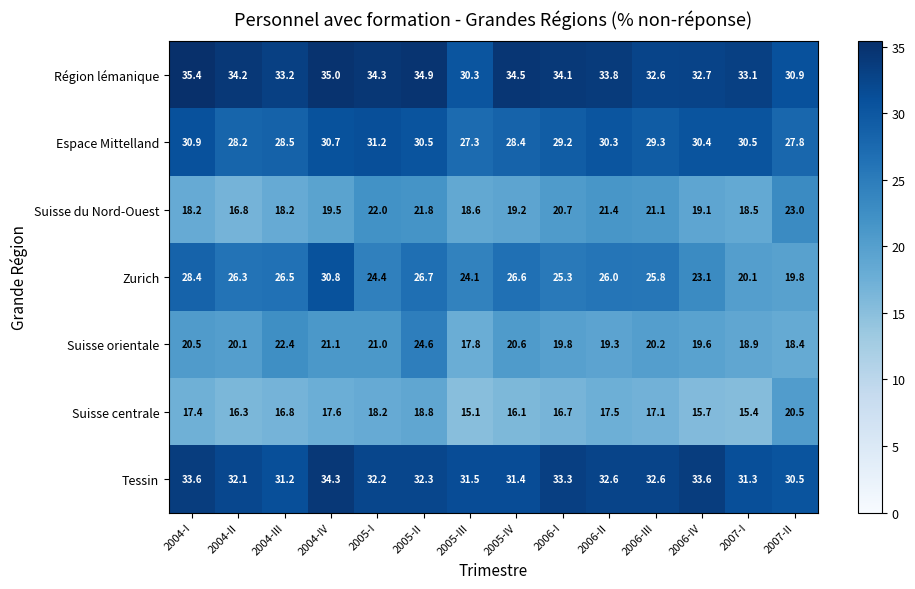

What is the greatest value displayed?

35.4